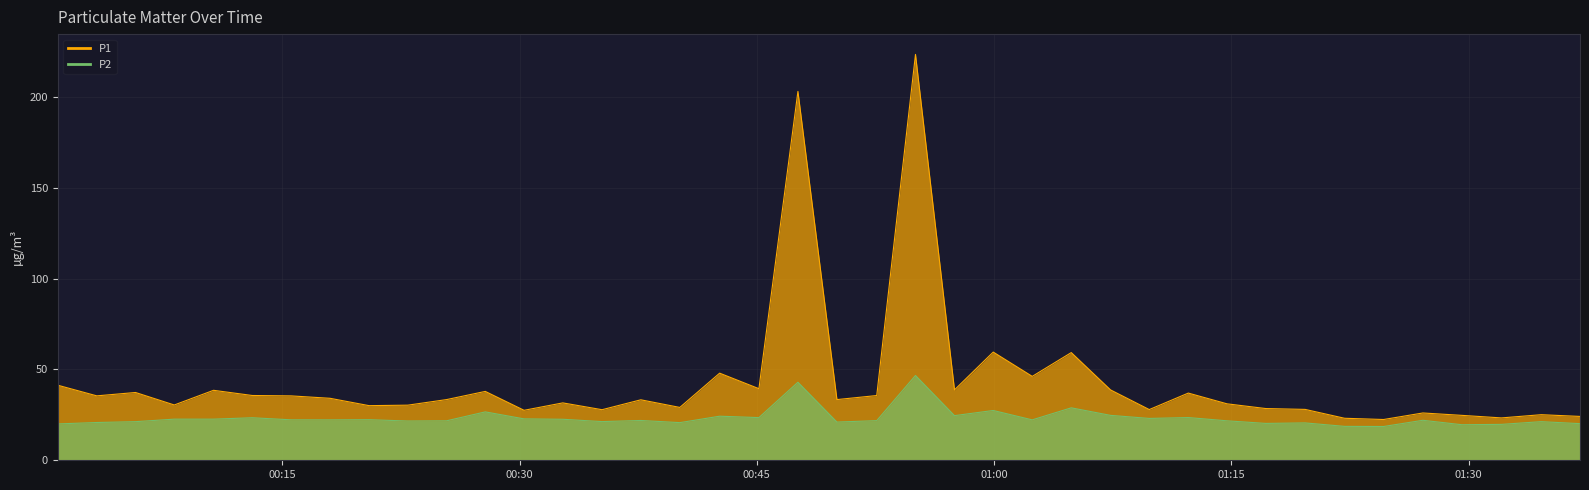

Is it true that P1 equals 27.2 at 17?

False